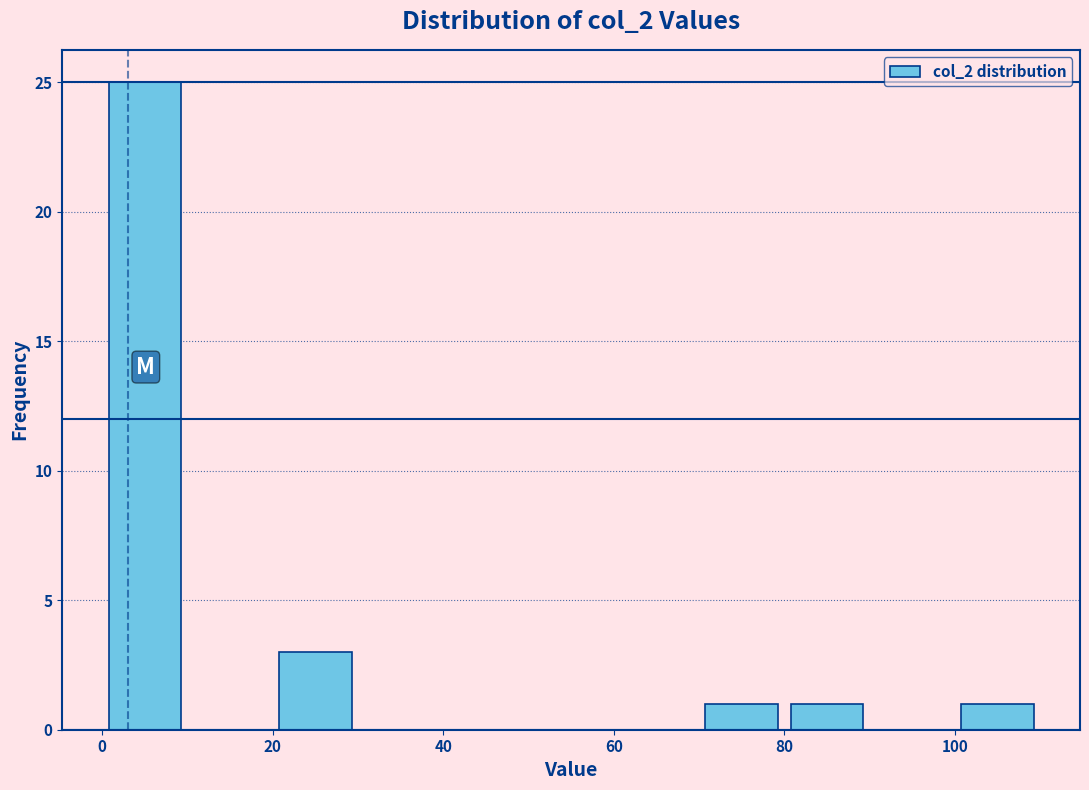

What is the height of the bar covering 100 to 110 on the x-axis? The values are not printed on the chart, so give them approximately, as read against the axis.

1